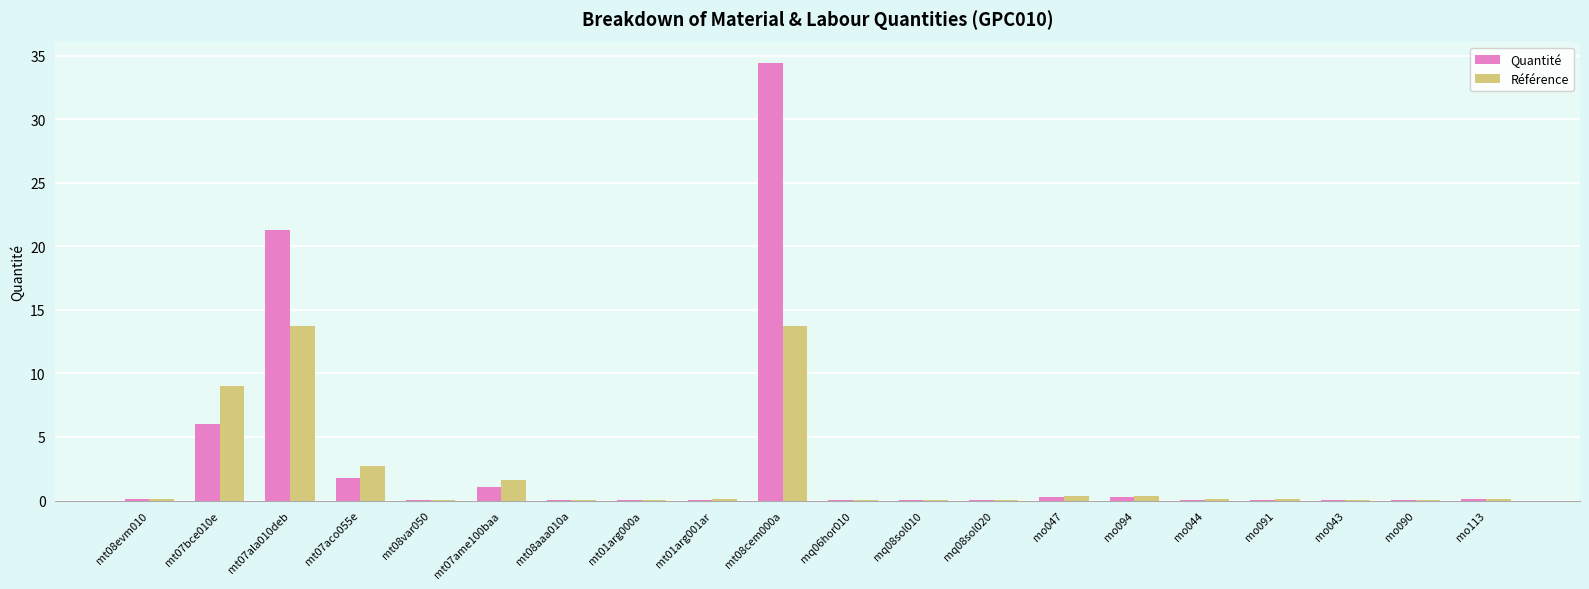

The value of Référence at mt01arg000a is 0.0. True or false?

True